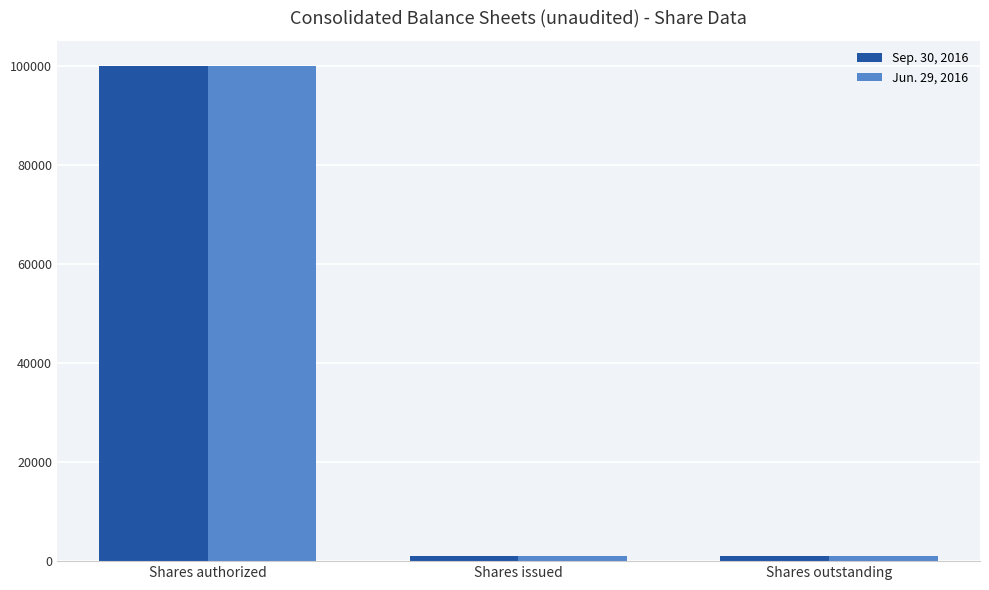

Reading left to right, transcribe all the data shown in this chart.

Sep. 30, 2016: Shares authorized=100000	Shares issued=1000	Shares outstanding=1000
Jun. 29, 2016: Shares authorized=100000	Shares issued=1000	Shares outstanding=1000